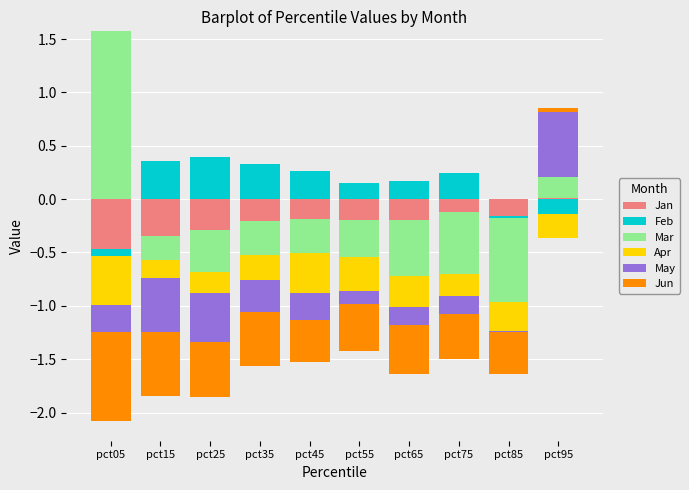

At which label does Feb reach its peak?

pct25